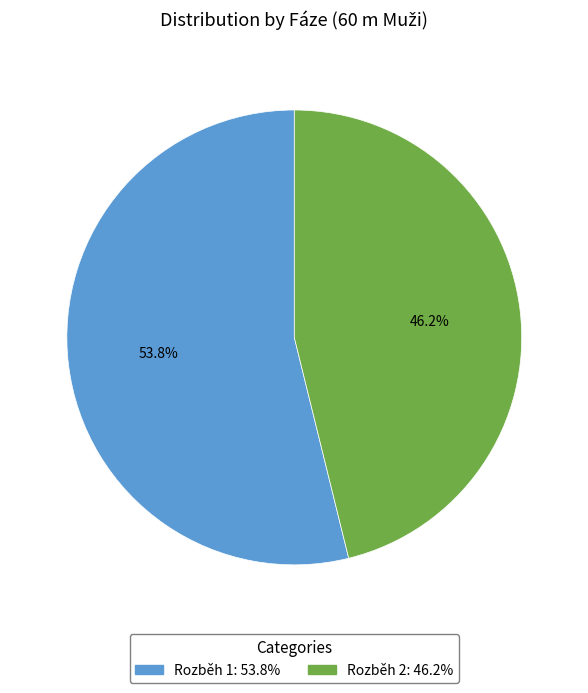

Which category has the biggest portion of the pie?

Rozběh 1